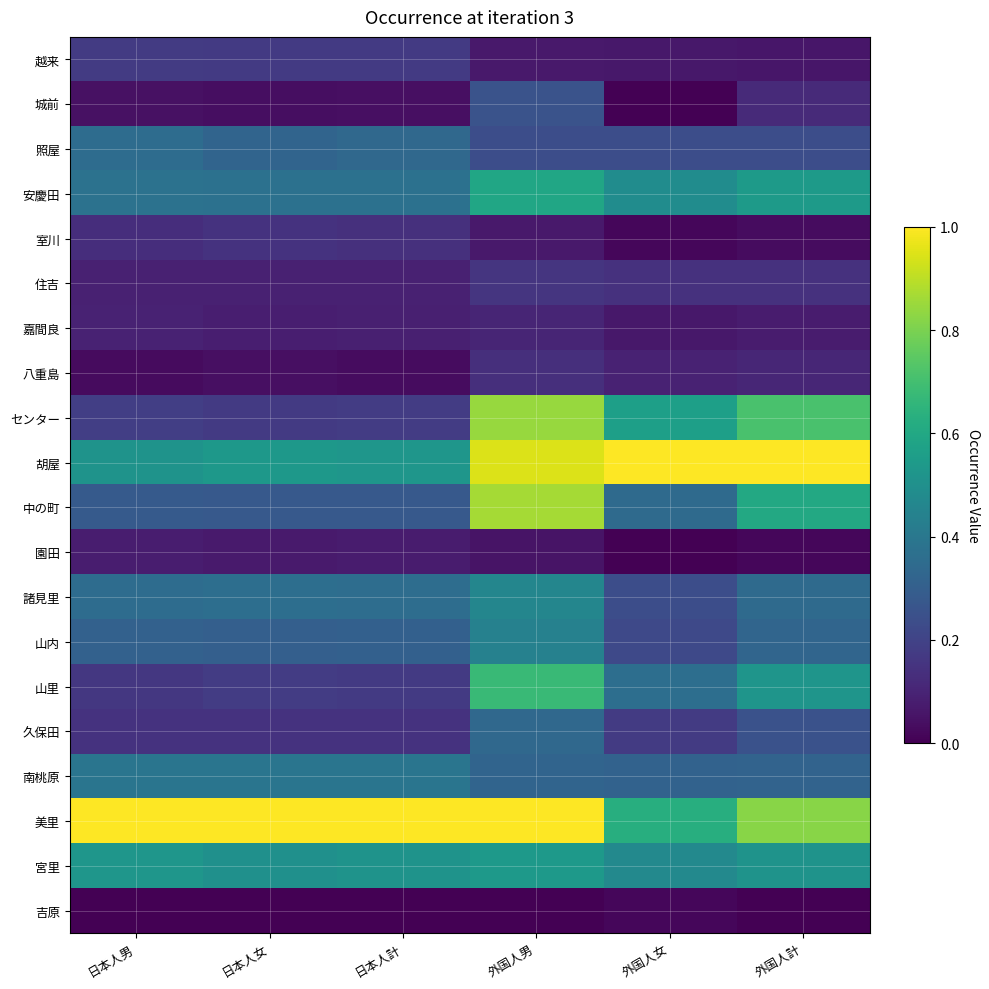

Rank the series at 日本人計 from lowest to highest value.

吉原, 八重島, 城前, 園田, 嘉間良, 住吉, 室川, 久保田, 山里, 越来, センター, 中の町, 山内, 照屋, 諸見里, 安慶田, 南桃原, 宮里, 胡屋, 美里